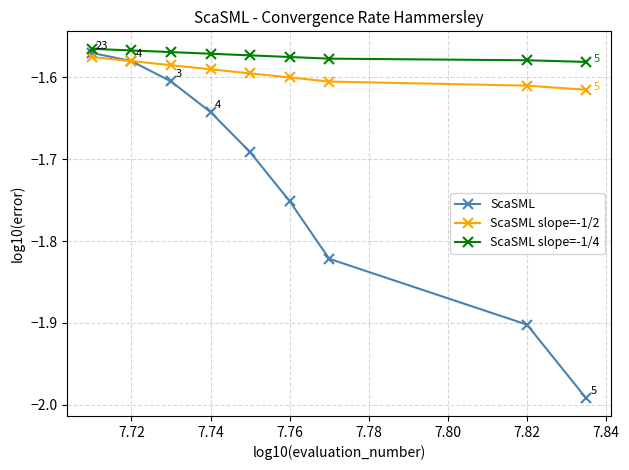

Which series has the widest spread of values?

ScaSML